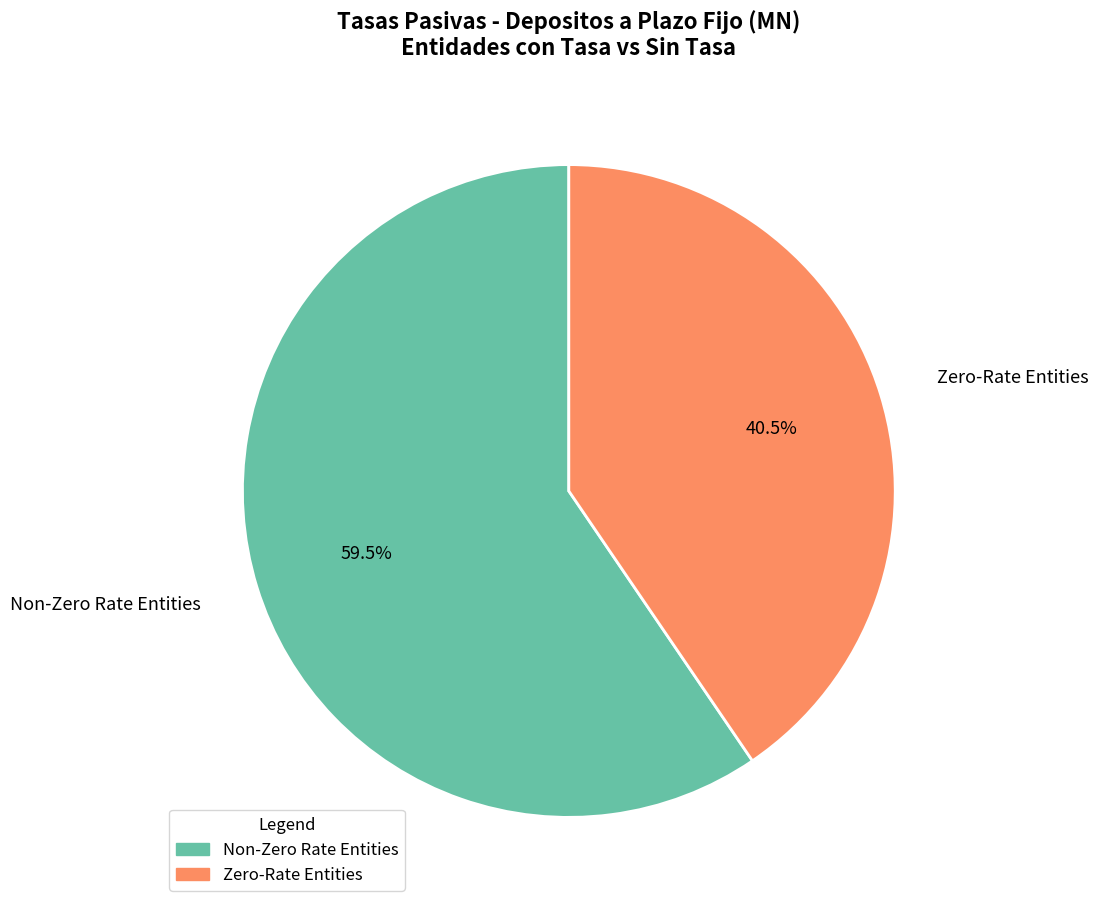

Is there any slice that represents more than half of the pie?

Yes